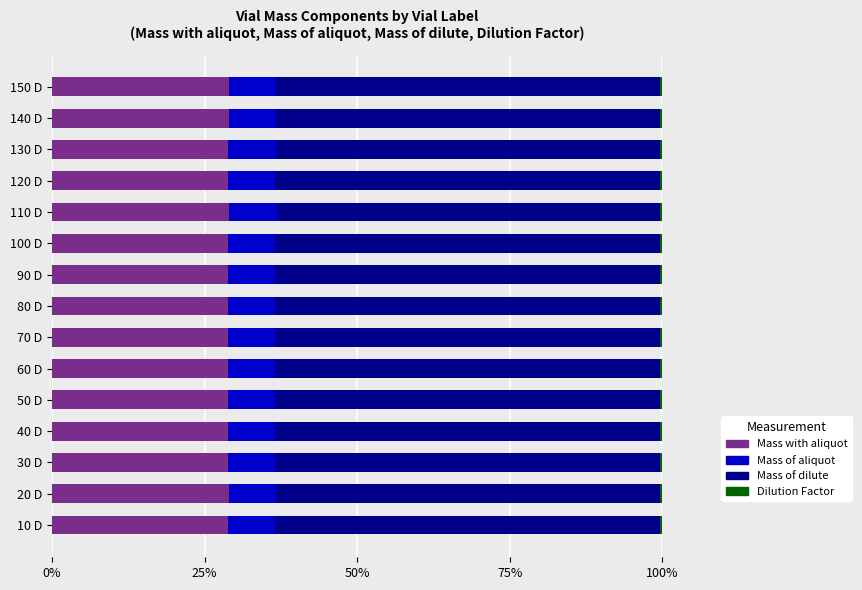

Reading right to left, extract all data points from this chart.

Mass with aliquot: 0.3	0.3	0.3	0.3	0.3	0.3	0.3	0.3	0.3	0.3	0.3	0.3	0.3	0.3	0.3
Mass of aliquot: 0.1	0.1	0.1	0.1	0.1	0.1	0.1	0.1	0.1	0.1	0.1	0.1	0.1	0.1	0.1
Mass of dilute: 0.6	0.6	0.6	0.6	0.6	0.6	0.6	0.6	0.6	0.6	0.6	0.6	0.6	0.6	0.6
Dilution Factor: 0.0	0.0	0.0	0.0	0.0	0.0	0.0	0.0	0.0	0.0	0.0	0.0	0.0	0.0	0.0